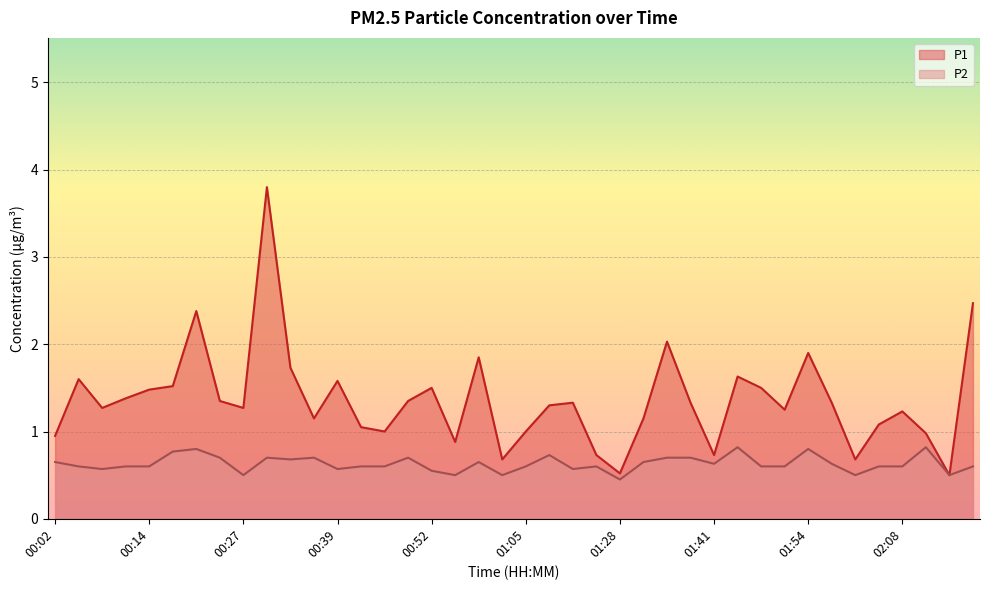

At which category does P2 reach its first local valley?

00:08